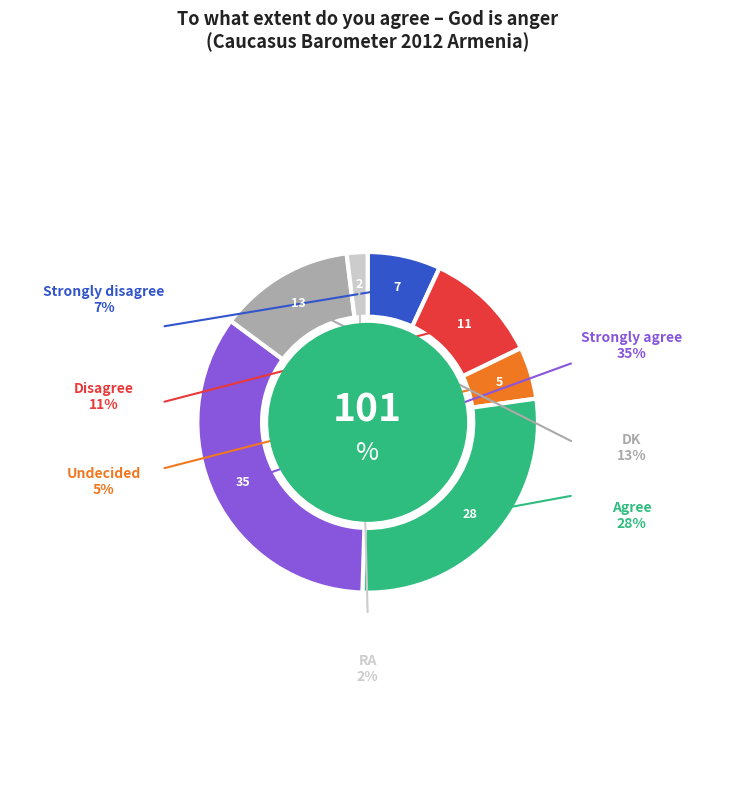

How many segments does this pie chart have?

7